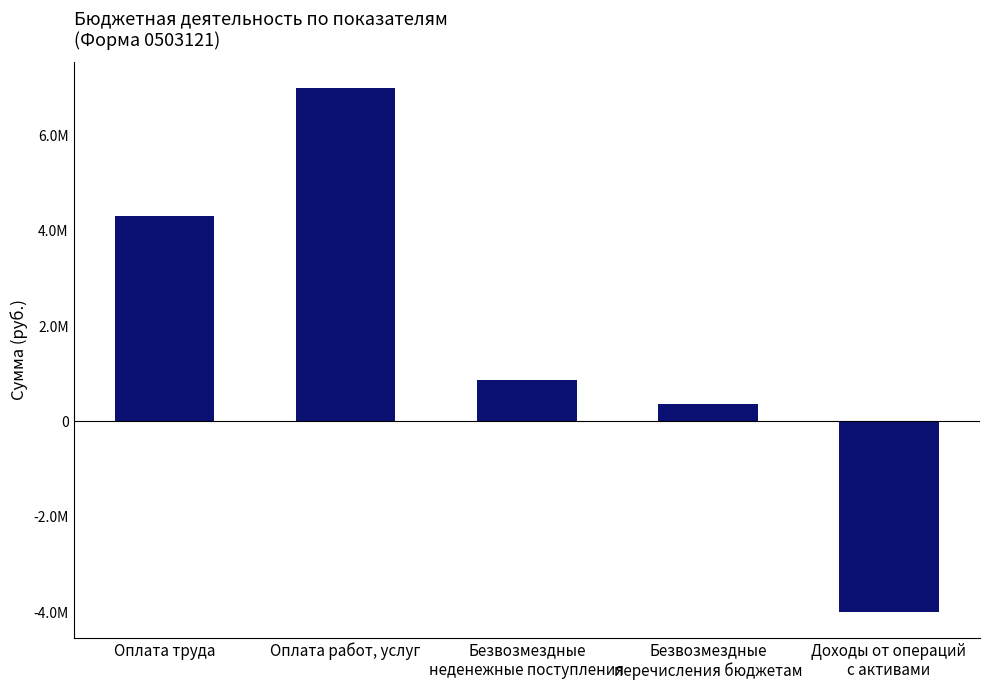

Are the bars horizontal?

No